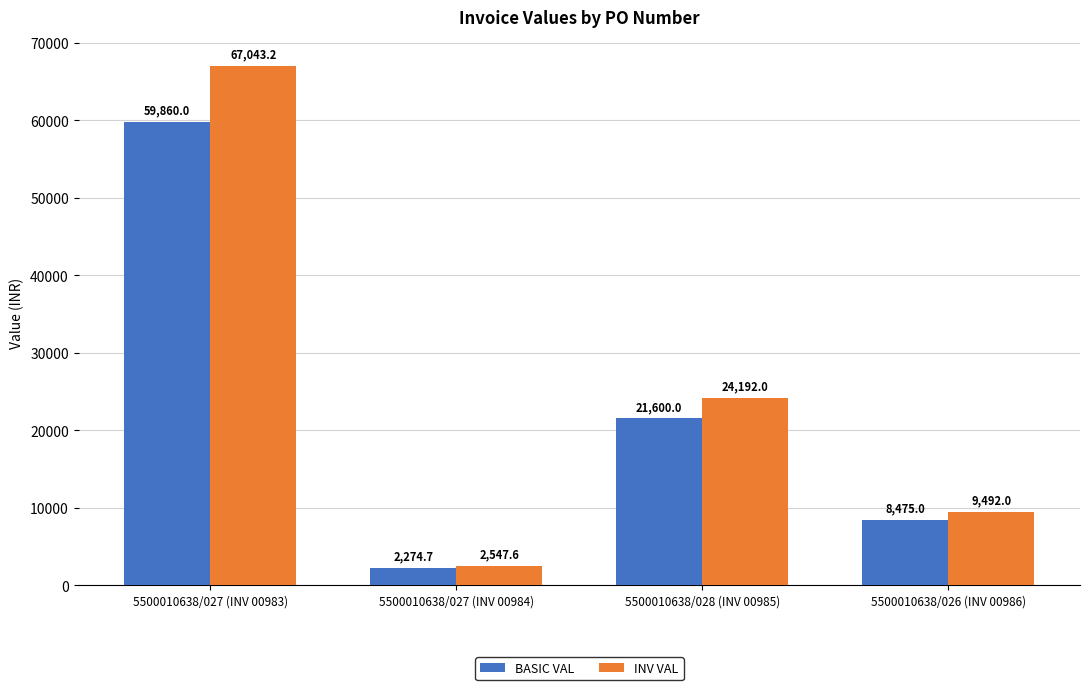

Reading right to left, what are all the values shown in this chart?

BASIC VAL: 8475.0	21600.0	2274.7	59860.0
INV VAL: 9492.0	24192.0	2547.6	67043.2